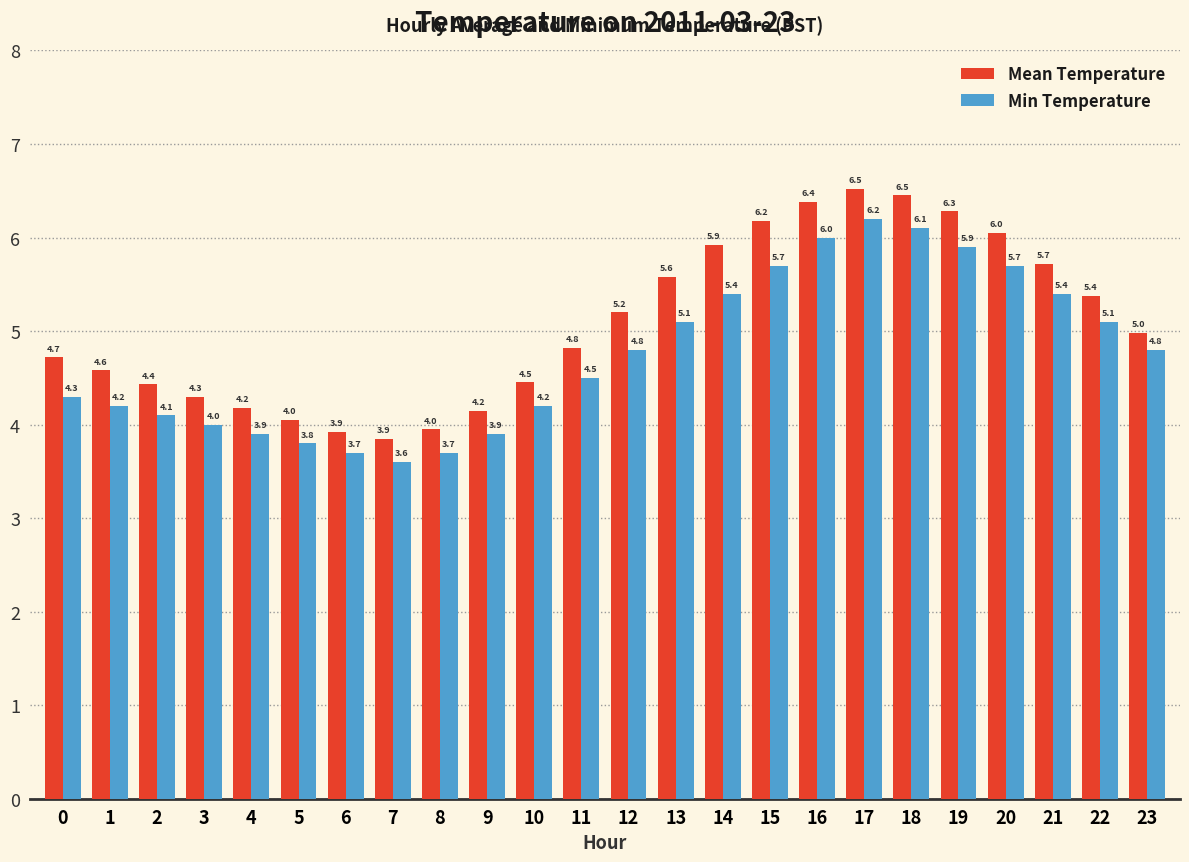

How many data points does each series have?

24